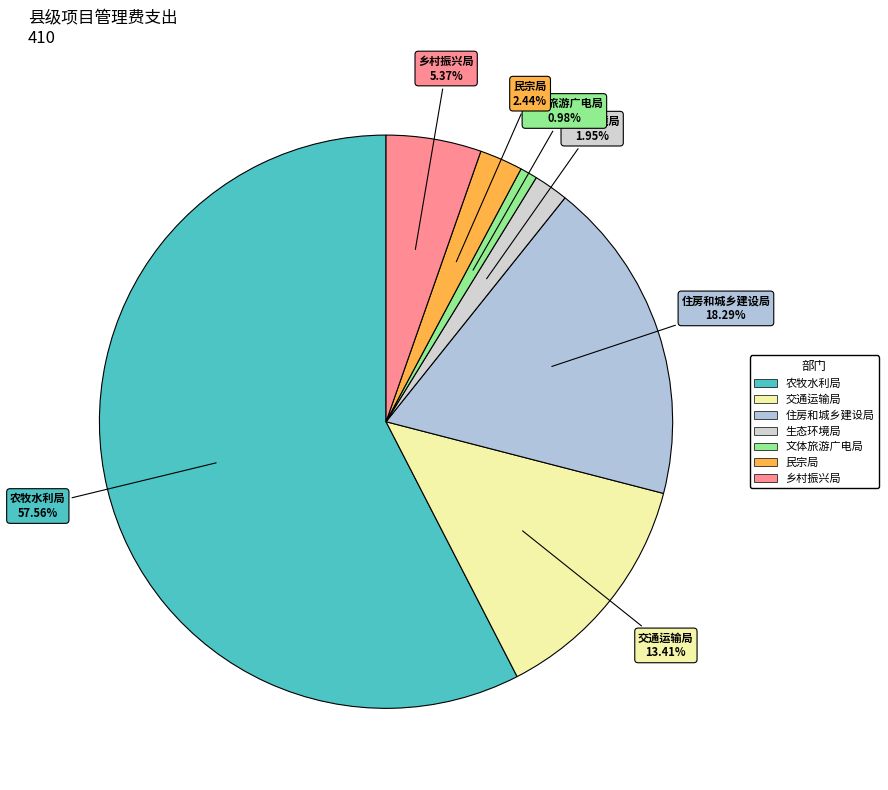

To the nearest percent, what percentage of the pie is 交通运输局?

13%